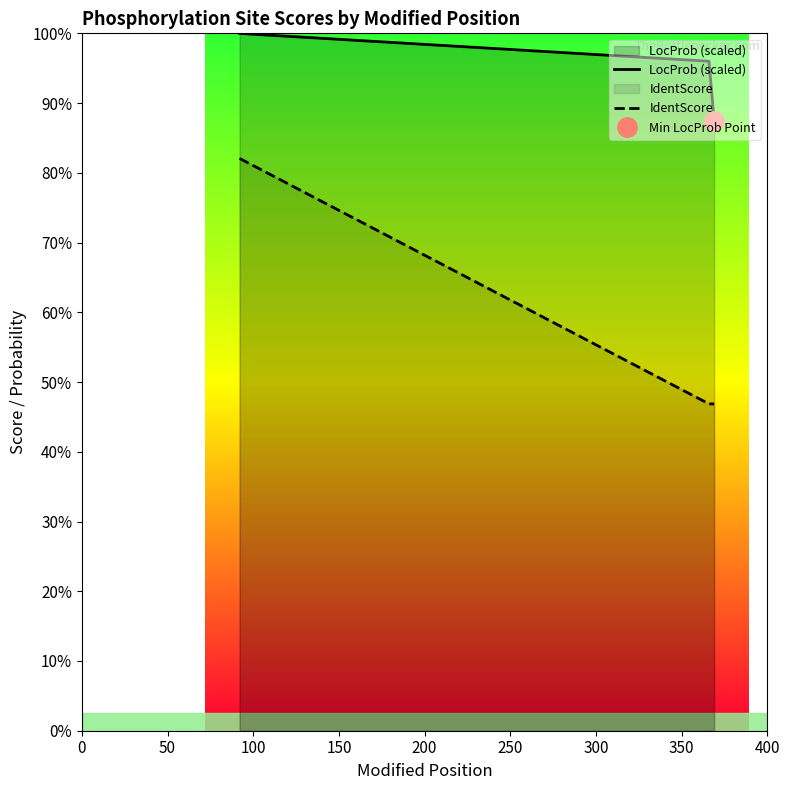

Does the chart display data point markers on the line(s)?

No